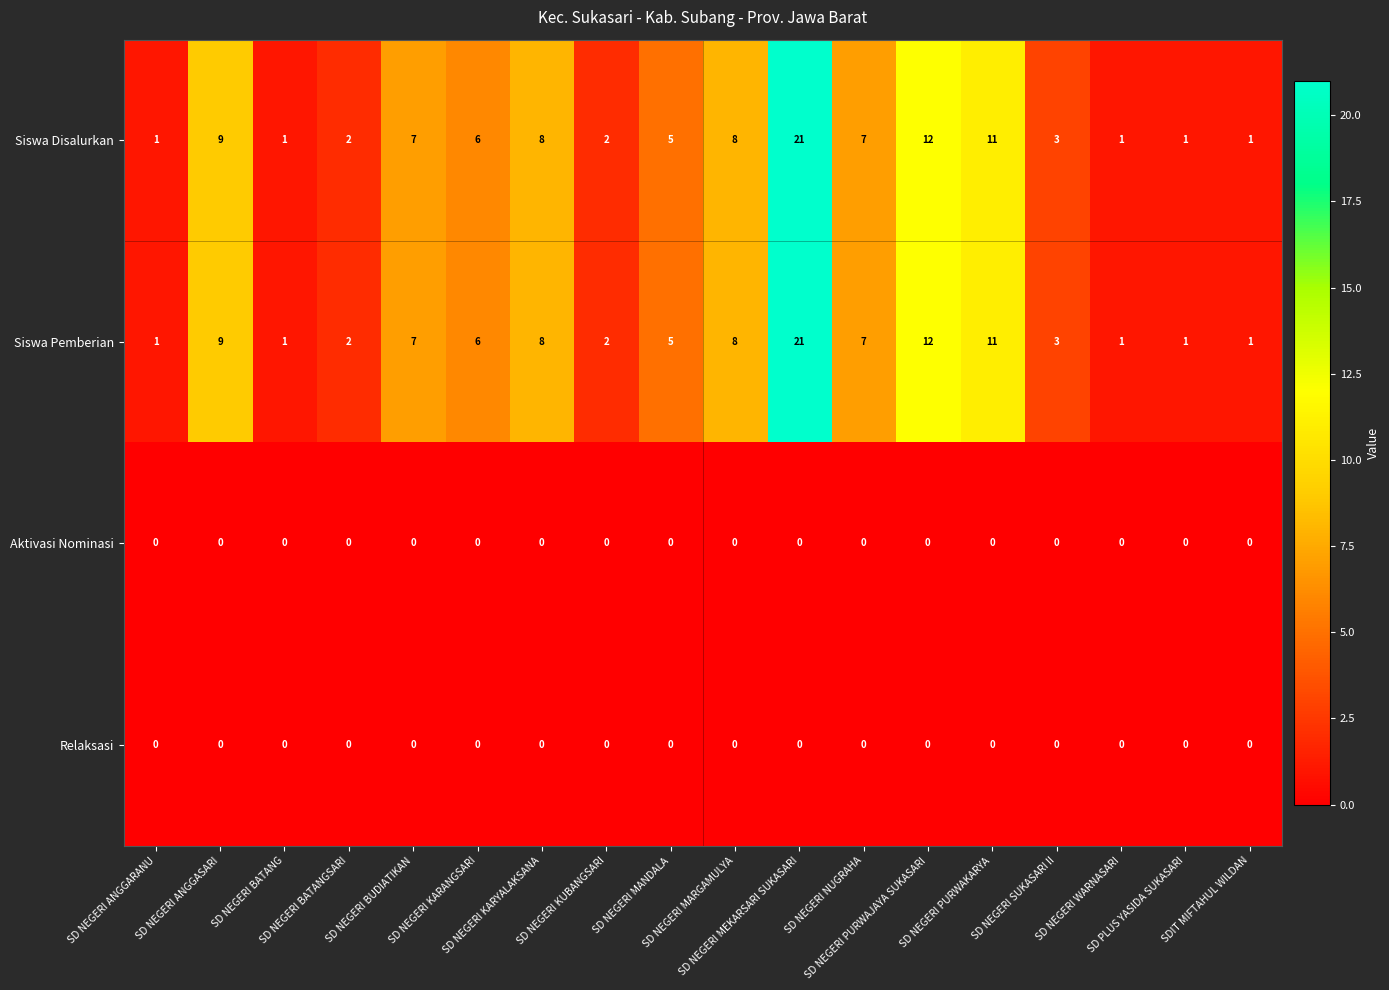

What is the sum of all Siswa Disalurkan values?

106